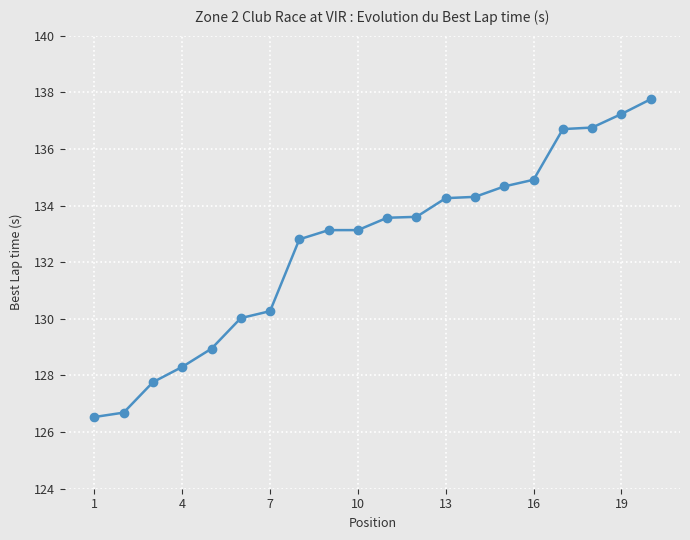

What is the value of the 17th point from the left?

136.7